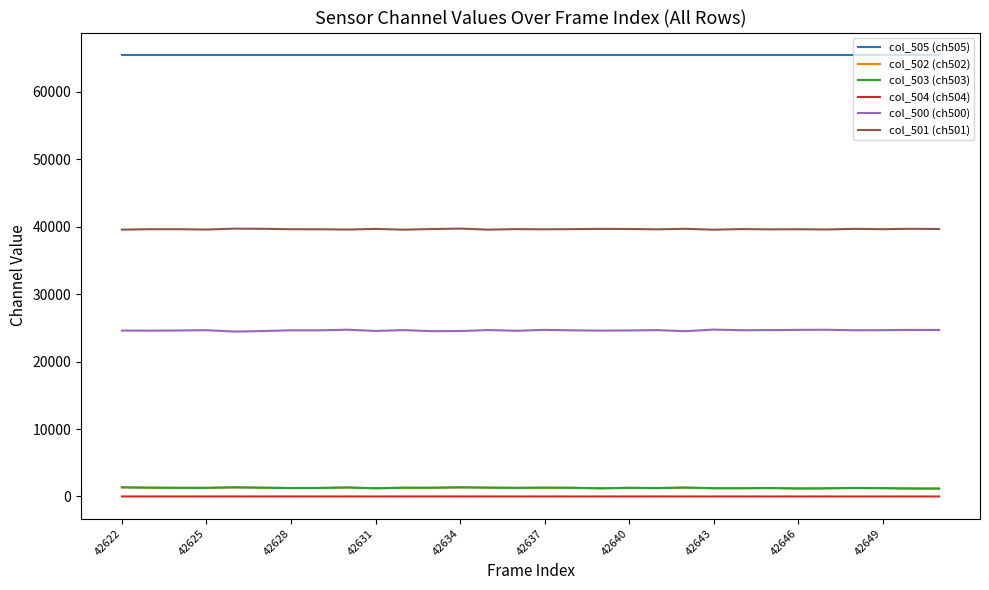

Does the chart display data point markers on the line(s)?

No